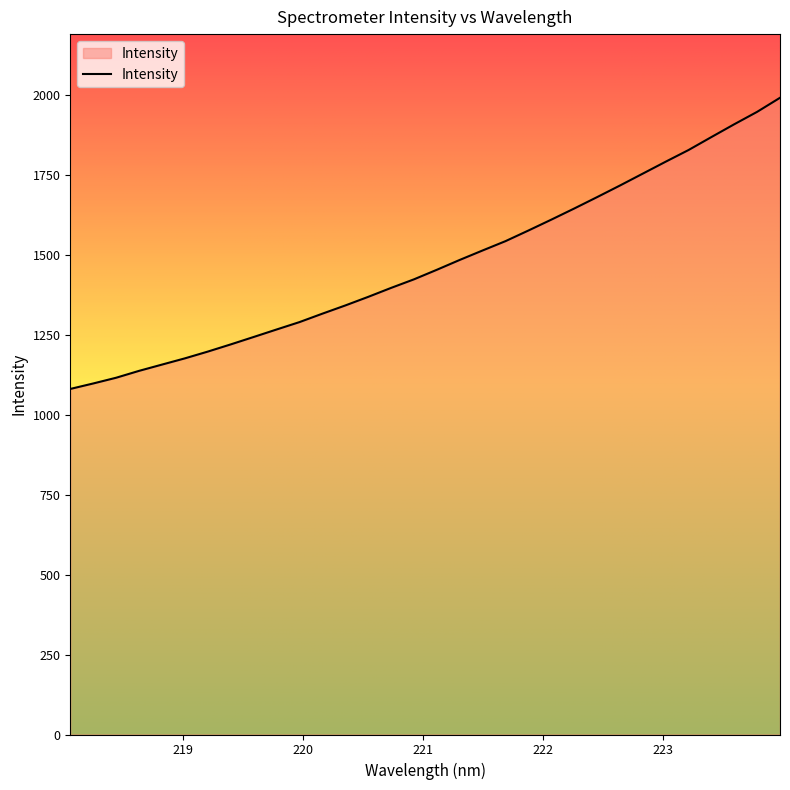

What is the difference between the maximum and minimum values?

910.6